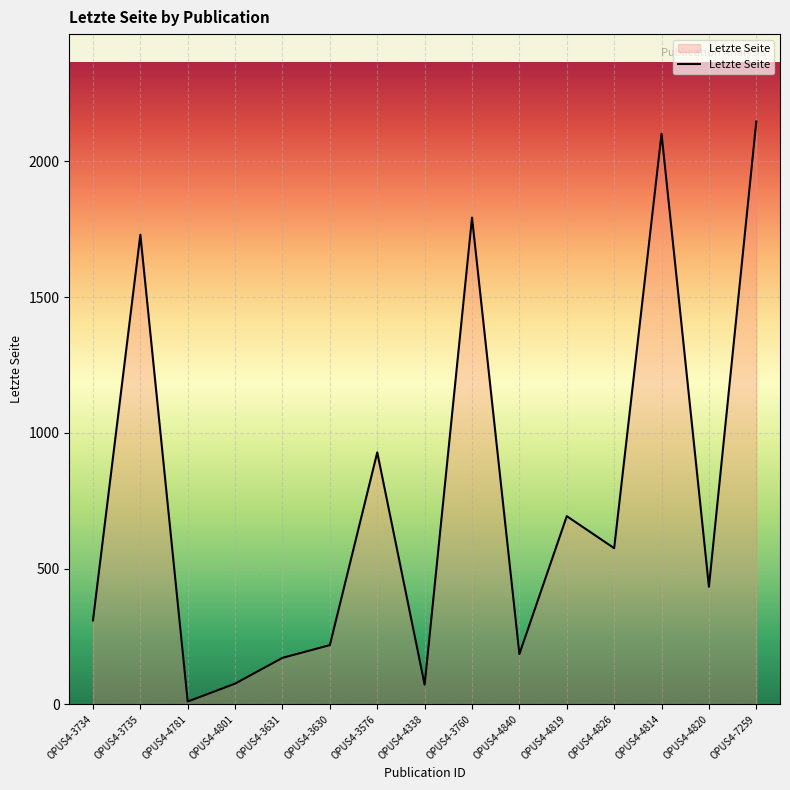

Does the chart display data point markers on the line(s)?

No